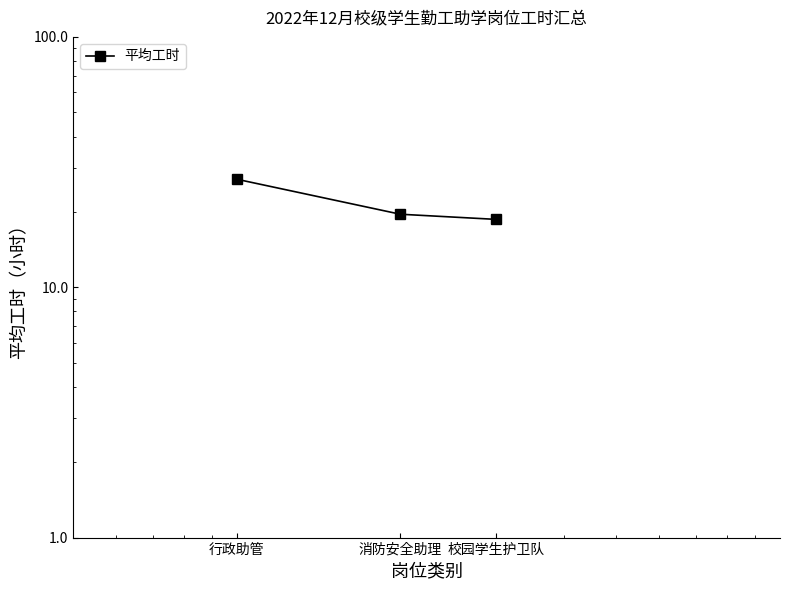

Does the chart have visible grid lines?

No